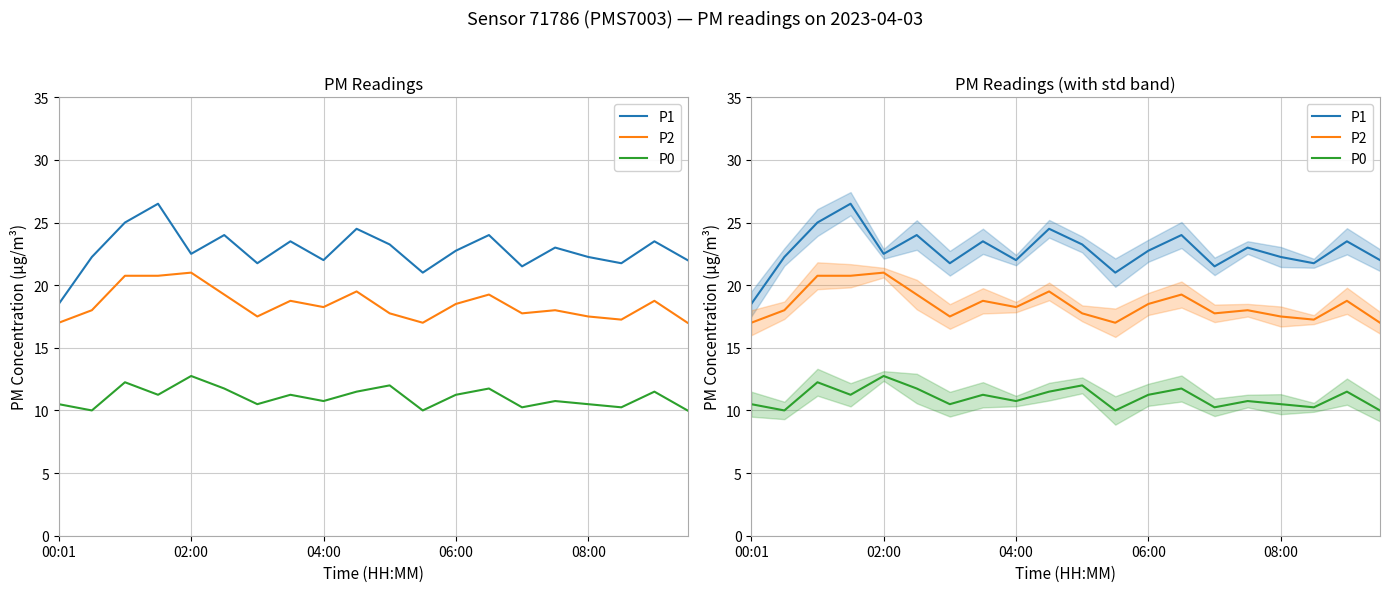

True or false: P2 has more than 0 interior local peaks.

True